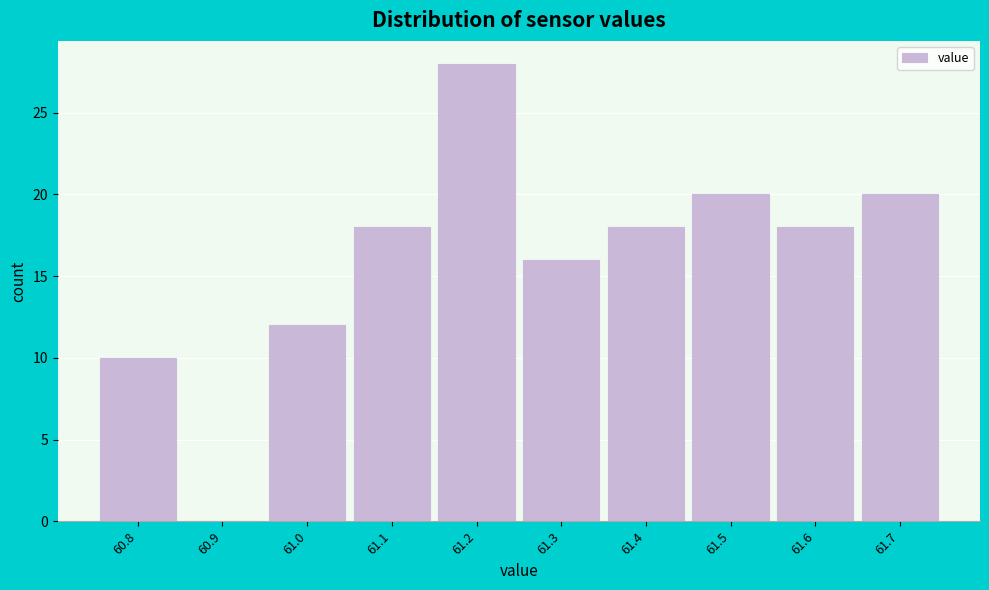

Reading left to right, what are all the values shown in this chart?

60.8=10	60.9=0	61.0=12	61.1=18	61.2=28	61.3=16	61.4=18	61.5=20	61.6=18	61.7=20